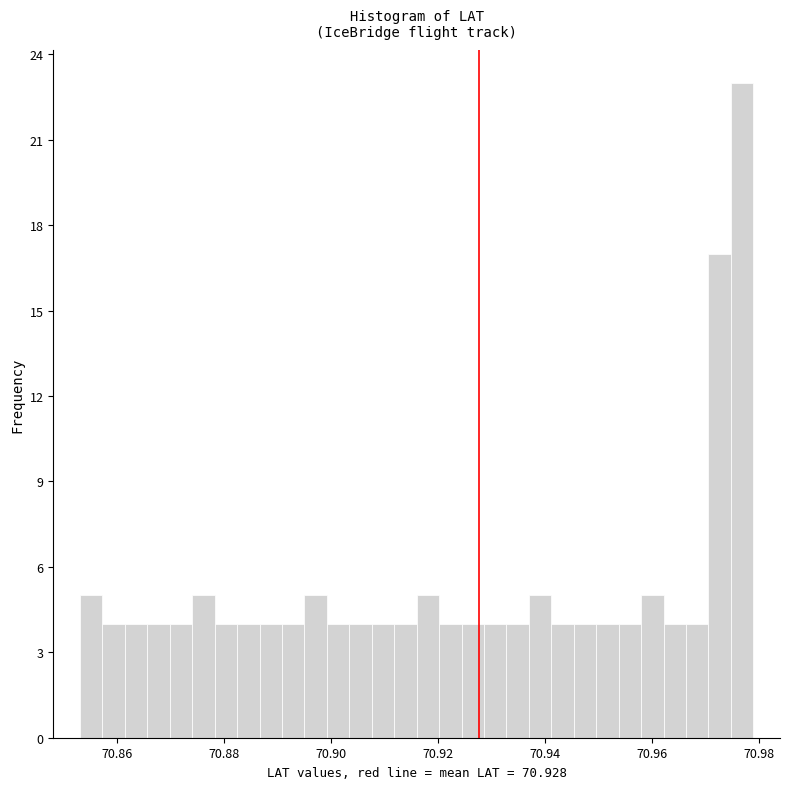

Around what value on the x-axis is the tallest bar? Give the approximate position of its centre, as read against the axis.

70.976